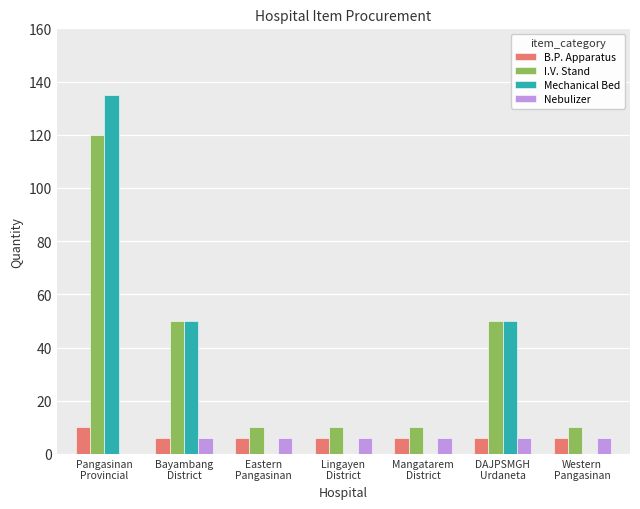

What is the maximum value shown in the chart?

135